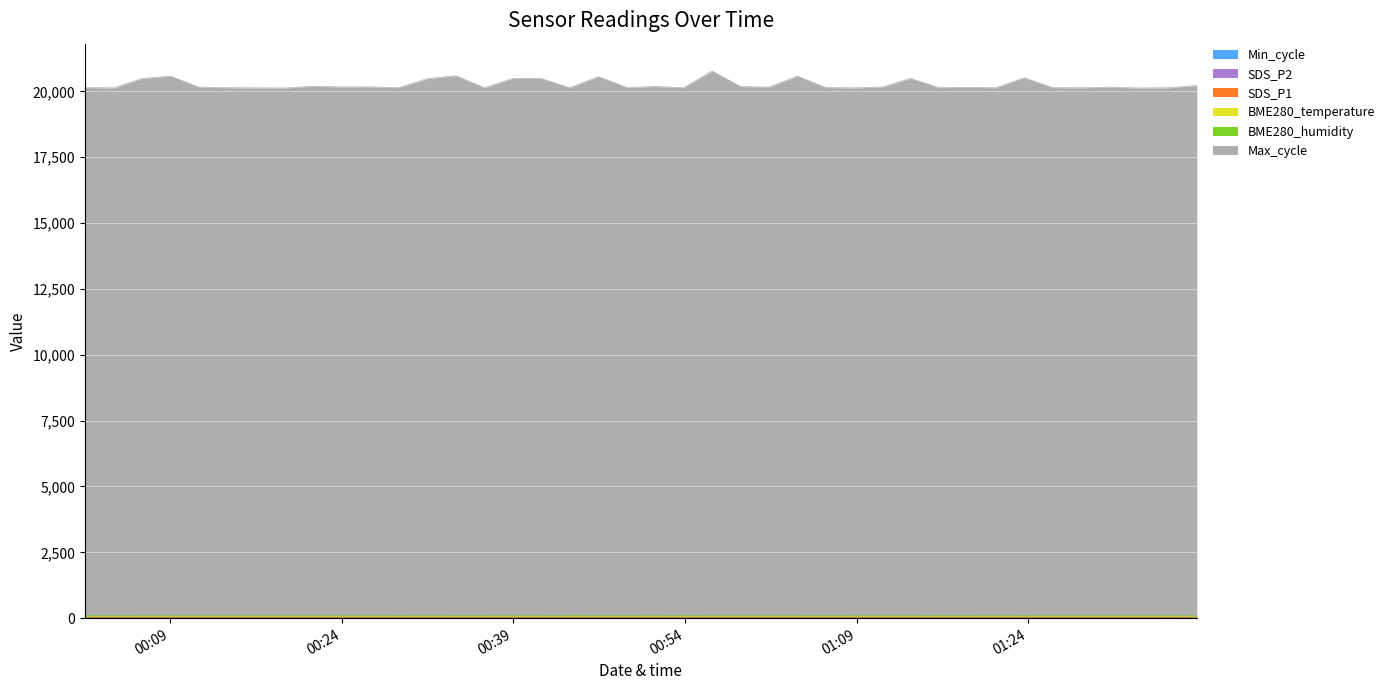

Reading left to right, what are all the values shown in this chart?

BME280_humidity: 35.8	35.8	35.9	35.7	35.8	35.8	36.0	35.8	35.9	35.9	36.0	36.0	36.1	36.0	36.0	35.9	36.1	36.1	36.1	36.0	36.2	36.1	36.0	36.1	36.0	36.0	36.1	36.0	36.1	36.2	36.2	36.1	36.2	36.2	36.2	36.4	36.3	36.4	36.4	36.4
BME280_temperature: 16.1	16.1	16.0	16.0	15.9	15.9	15.9	15.8	15.8	15.8	15.8	15.7	15.7	15.7	15.7	15.6	15.6	15.6	15.5	15.5	15.5	15.4	15.4	15.4	15.3	15.4	15.3	15.3	15.3	15.2	15.2	15.2	15.2	15.2	15.1	15.1	15.1	15.1	15.1	15.1
SDS_P1: 6.0	4.9	4.5	4.2	4.6	4.0	4.2	4.5	4.5	4.0	4.3	4.6	4.1	5.2	4.7	4.0	4.4	5.5	5.2	4.8	4.4	5.5	4.6	4.2	4.9	4.6	5.2	4.8	4.6	4.0	5.9	5.3	4.1	5.3	4.3	4.4	4.5	4.8	3.8	4.2
SDS_P2: 2.8	2.7	2.7	2.8	2.8	2.5	2.6	2.8	2.5	2.7	2.7	2.9	2.6	2.8	2.9	2.7	2.8	3.4	3.2	3.1	2.8	3.2	2.8	2.9	2.7	3.1	3.3	2.7	2.8	3.0	3.0	2.8	2.6	2.9	2.8	2.6	3.1	2.6	2.6	2.9
Min_cycle: 28.0	28.0	28.0	28.0	28.0	28.0	28.0	28.0	28.0	28.0	28.0	28.0	28.0	28.0	28.0	28.0	28.0	28.0	28.0	28.0	28.0	28.0	28.0	28.0	28.0	28.0	28.0	28.0	28.0	28.0	28.0	28.0	28.0	28.0	28.0	28.0	28.0	28.0	28.0	28.0
Max_cycle: 20056.0	20044.0	20397.0	20493.0	20075.0	20052.0	20044.0	20040.0	20106.0	20080.0	20083.0	20052.0	20396.0	20503.0	20051.0	20404.0	20402.0	20049.0	20470.0	20056.0	20097.0	20052.0	20684.0	20094.0	20072.0	20493.0	20055.0	20044.0	20079.0	20405.0	20052.0	20068.0	20051.0	20428.0	20054.0	20048.0	20075.0	20040.0	20049.0	20136.0